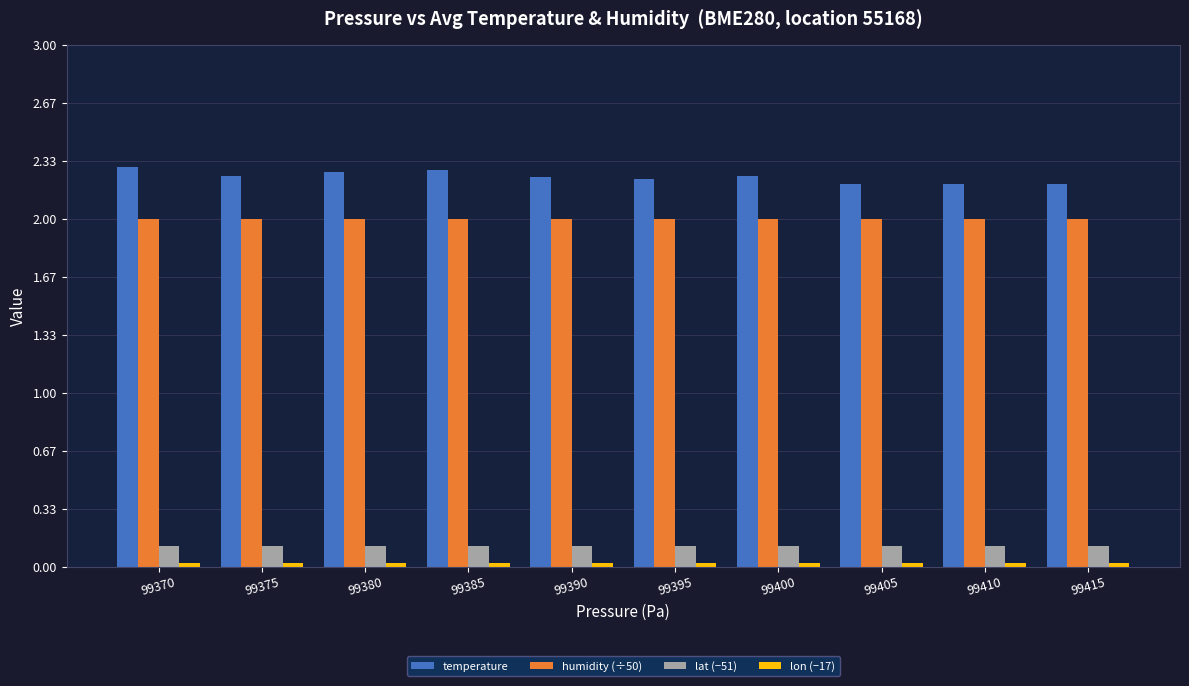

What is the greatest value displayed?

2.3